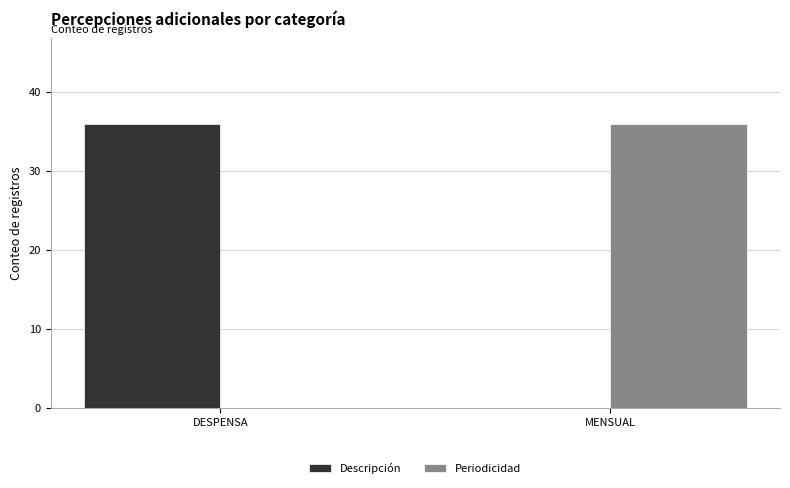

What is the sum of all Descripción values?

36